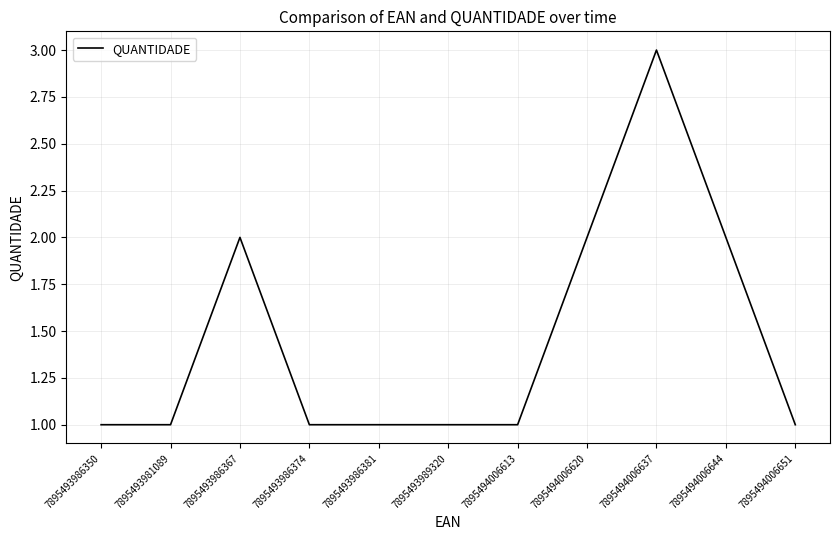

What is the difference between the maximum and minimum values?

2